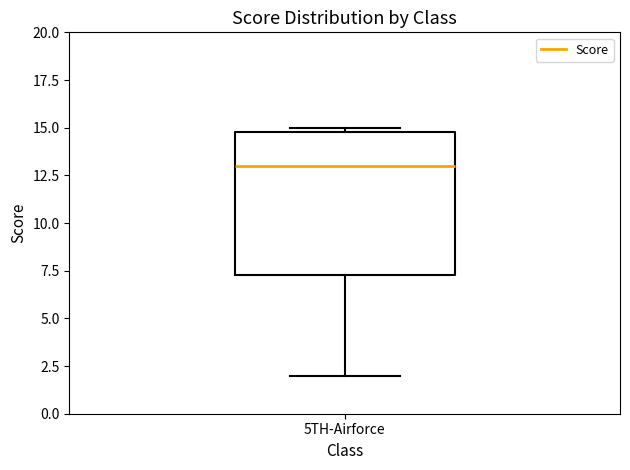

Where is the lower edge of the box for 5TH-Airforce on the y-axis? The values are not printed on the chart, so give them approximately, as read against the axis.

7.5